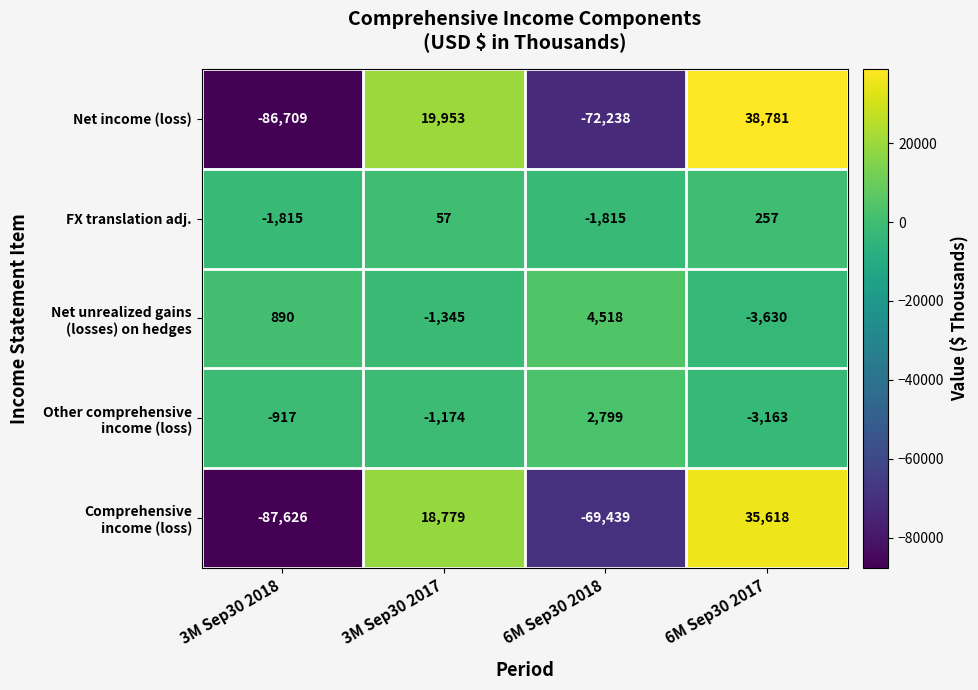

What is the smallest value displayed?

-87626